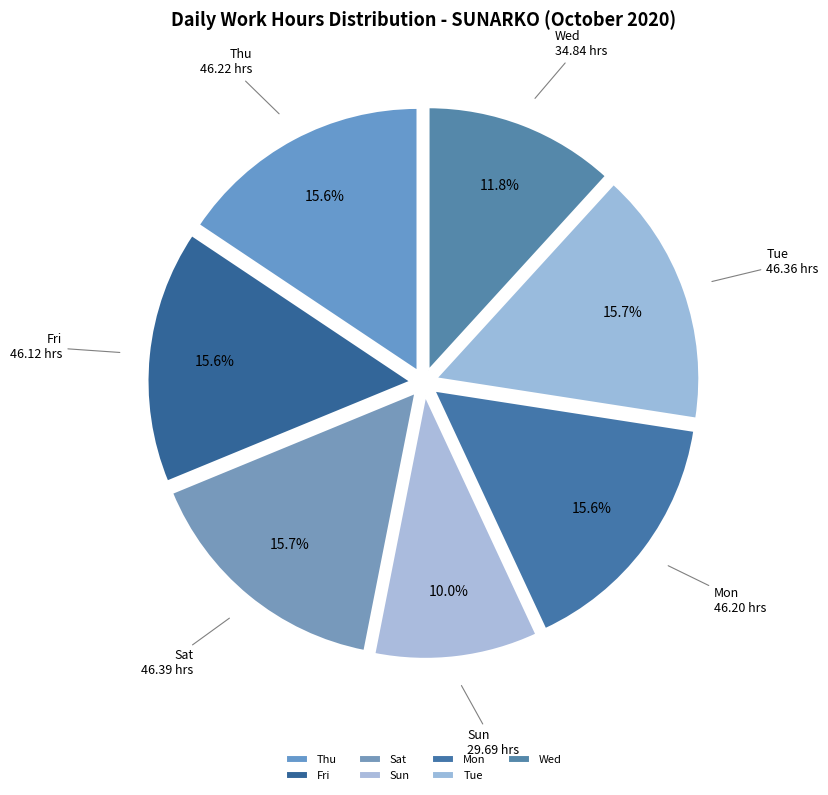

What is the ratio of the value at Wed to the value at Sat?

0.8